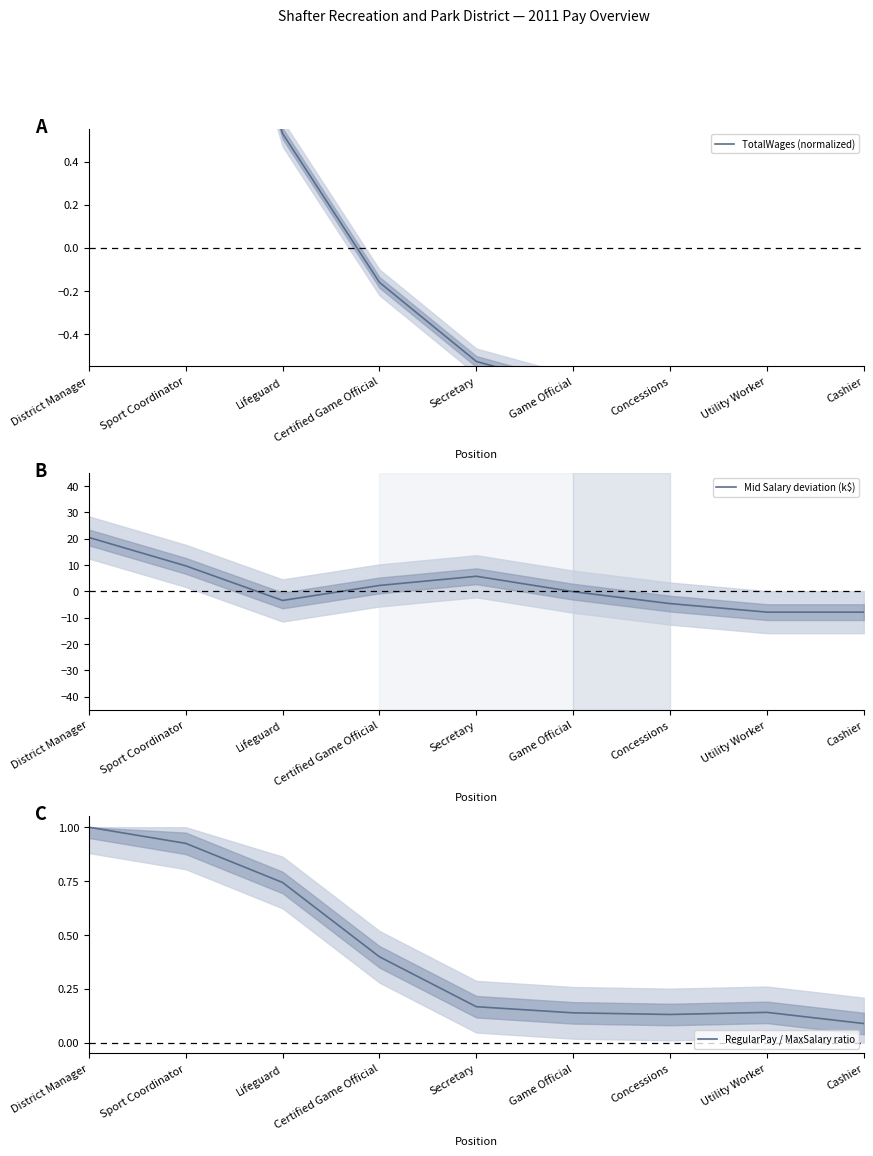

Where is Mid Salary deviation (k$) nearest to the value 6?

Secretary